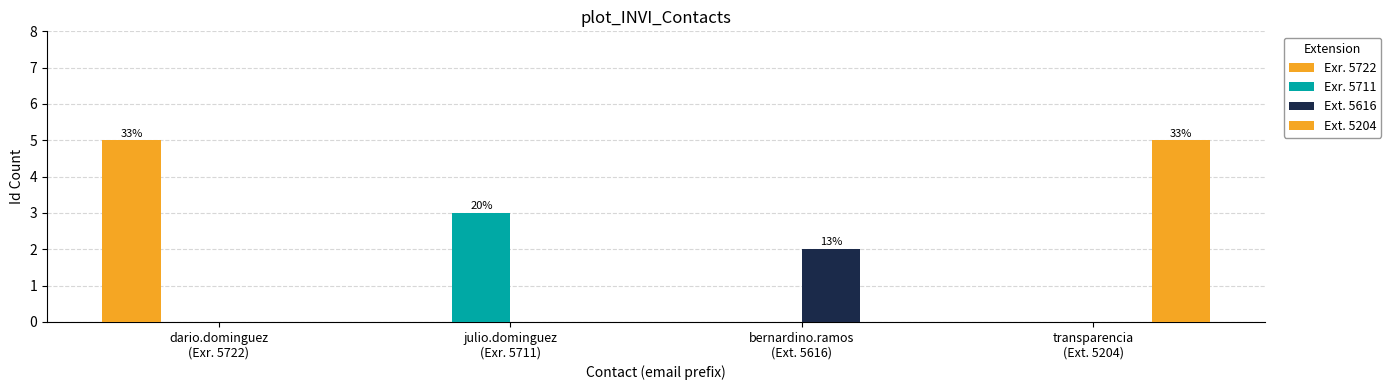

Rank the series by their maximum value, from highest to lowest.

Exr. 5722, Ext. 5204, Exr. 5711, Ext. 5616